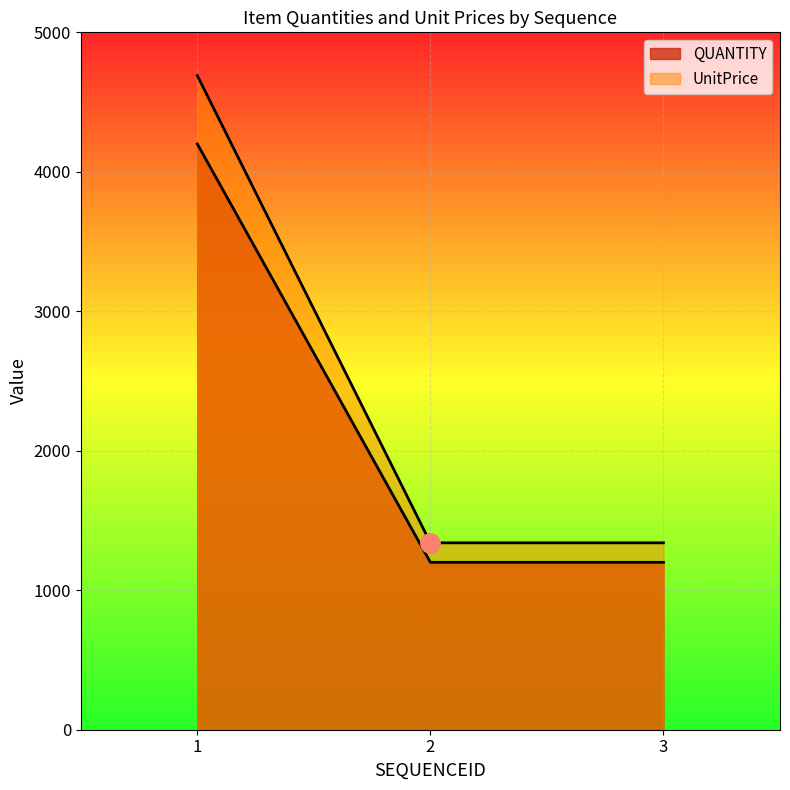

Which series has the widest spread of values?

UnitPrice